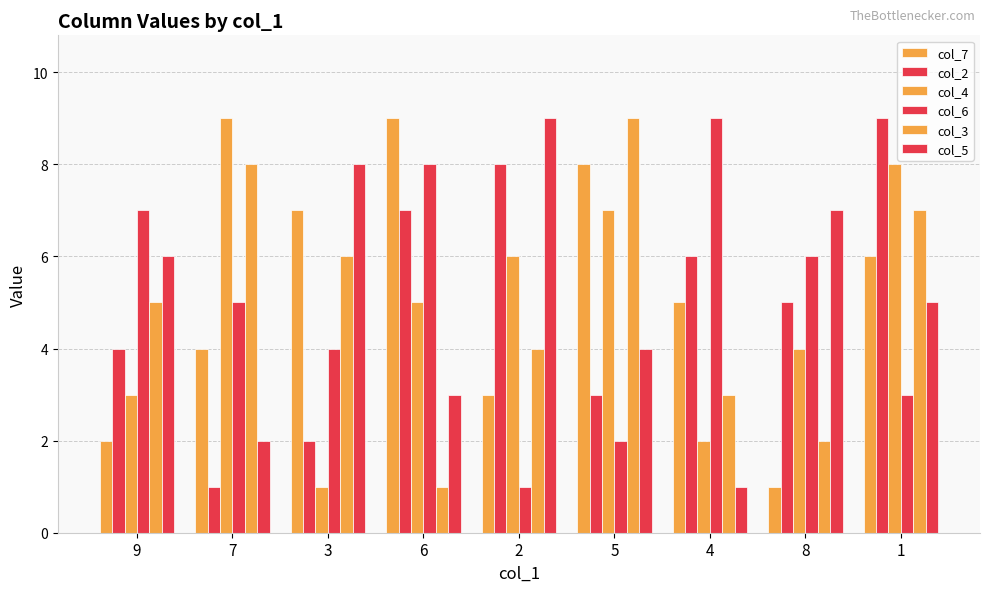

How many data points in col_7 are less than 5?

4